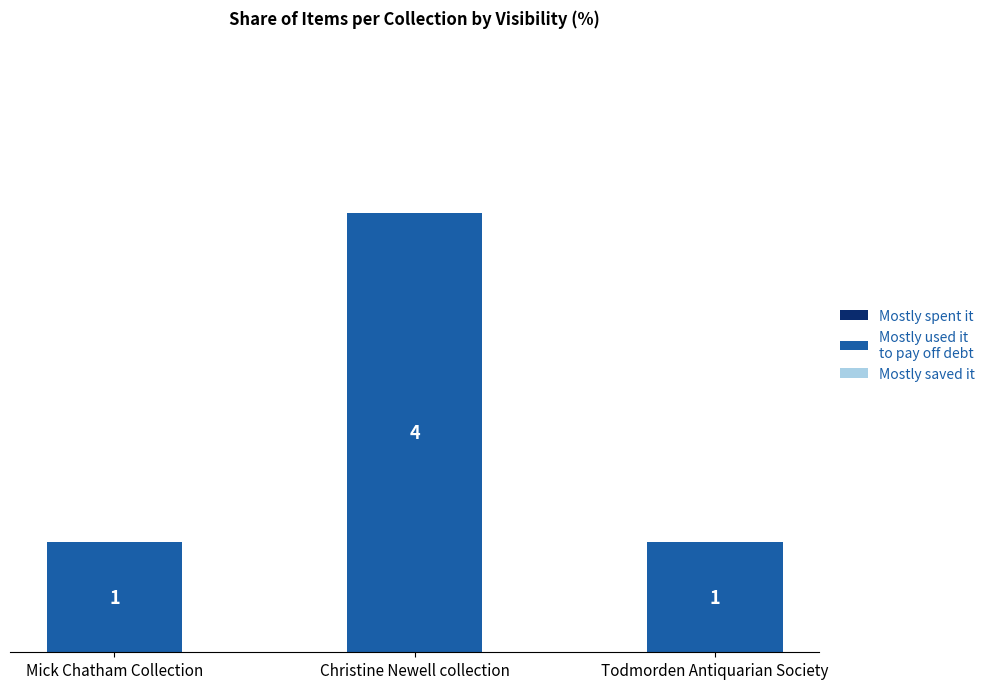

True or false: the data shows 2 at Christine Newell collection.

False